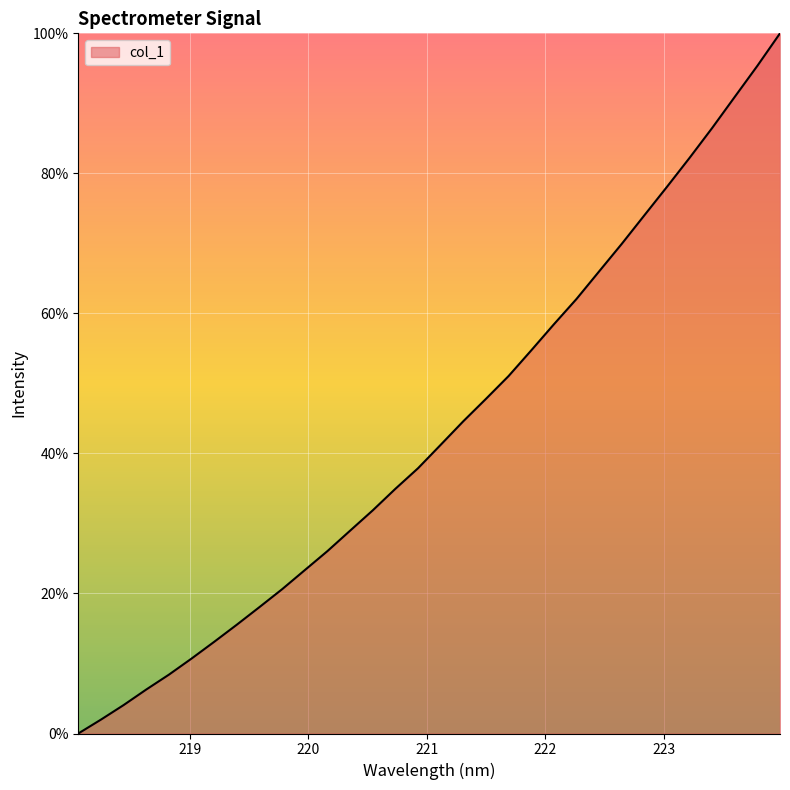

What is the maximum value shown in the chart?

100.0